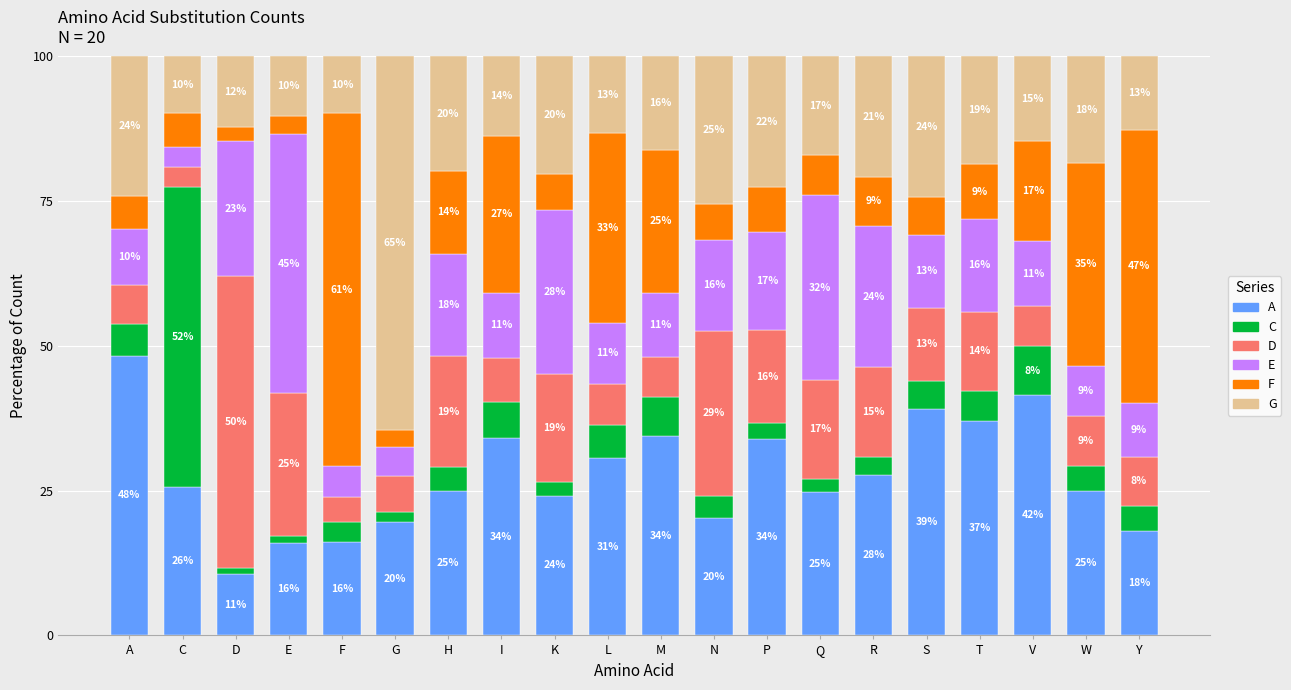

Where does the E series first go above 12?

D